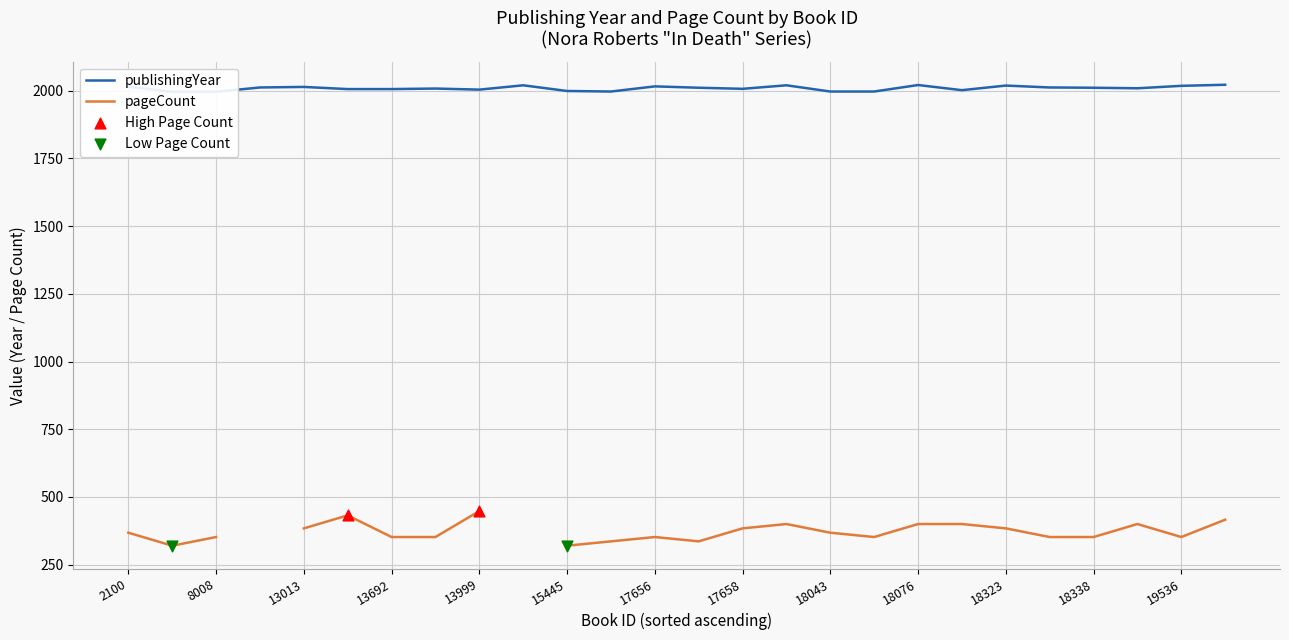

Which series has the largest total across all categories?

publishingYear